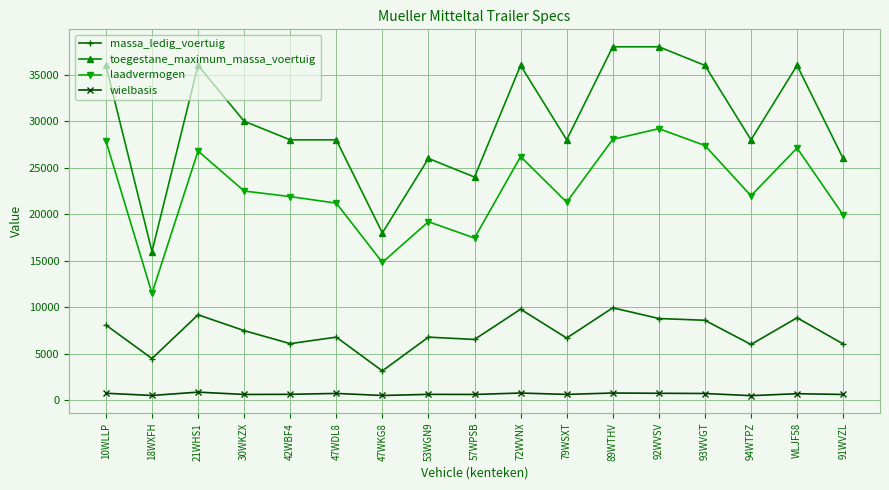

What is the lowest value of the toegestane_maximum_massa_voertuig series?

16000